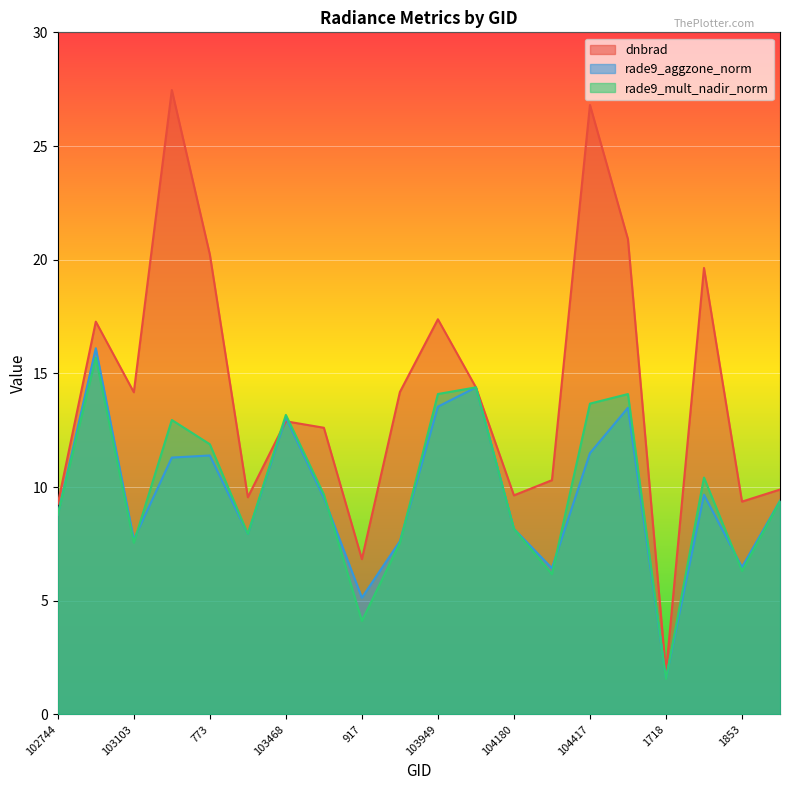

What position from the right is 104298?

7